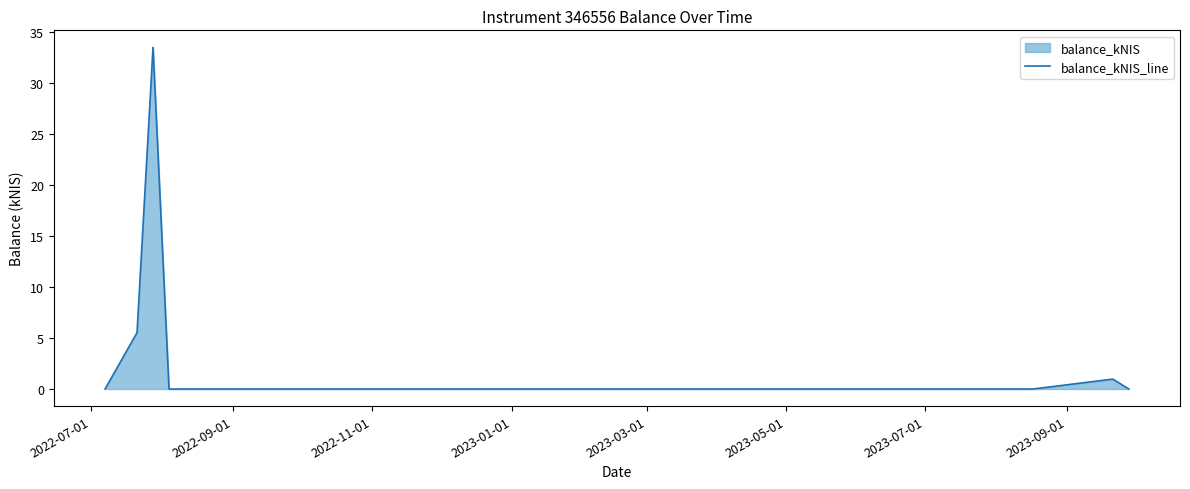

What is the maximum value shown in the chart?

33.5